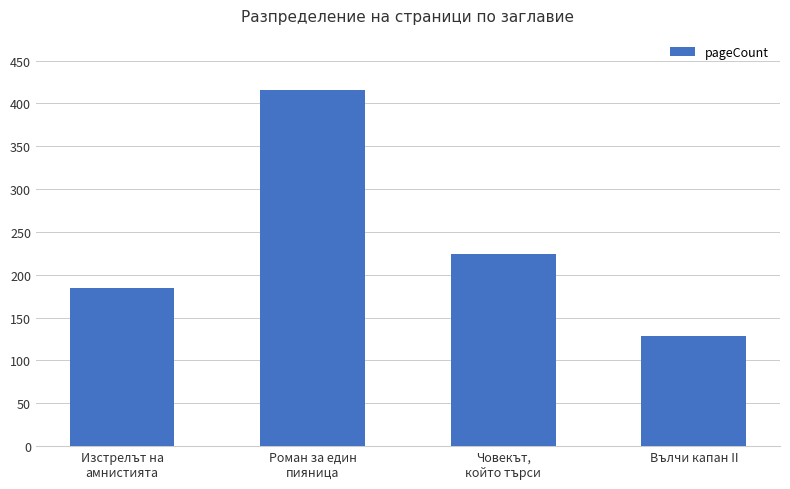

How many values are below 224?

2